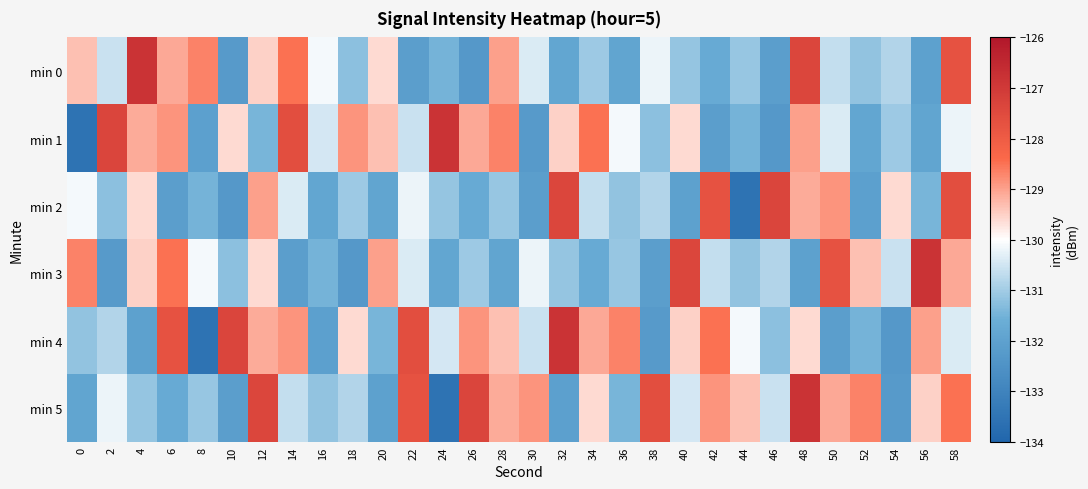

Which series changed the most between 8 and 28?

min 4